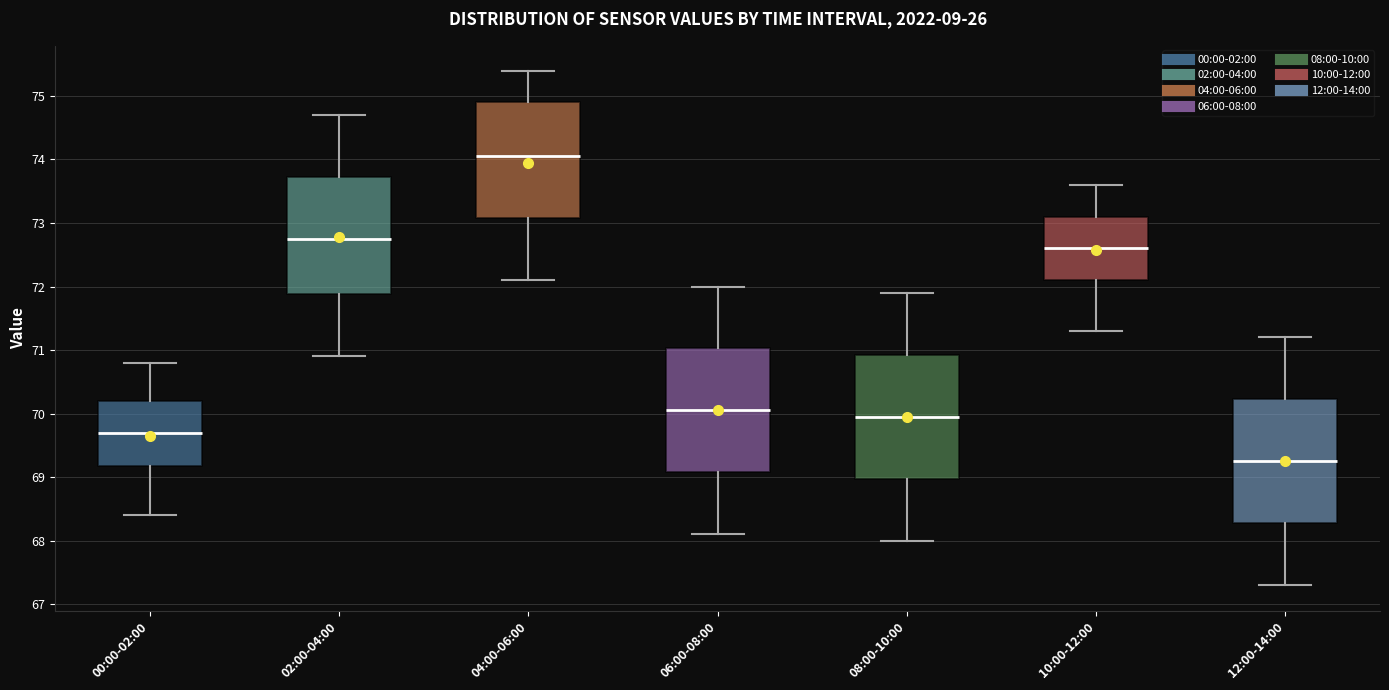

Which box has the highest median line?

04:00-06:00